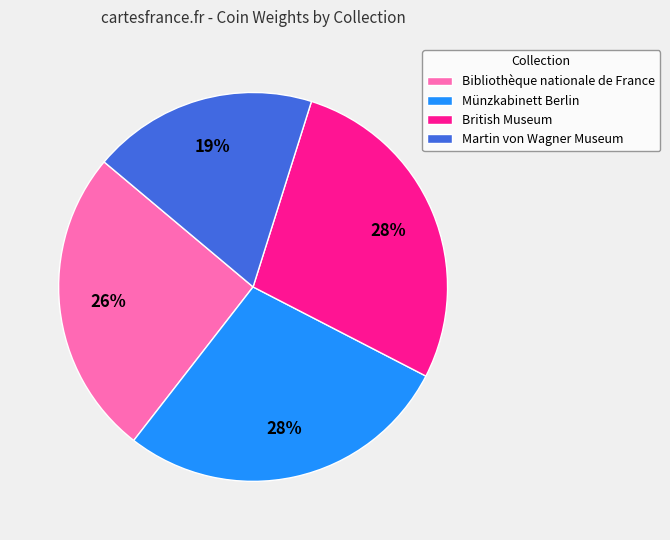

Do Münzkabinett Berlin and Martin von Wagner Museum together represent more than half of the pie?

No